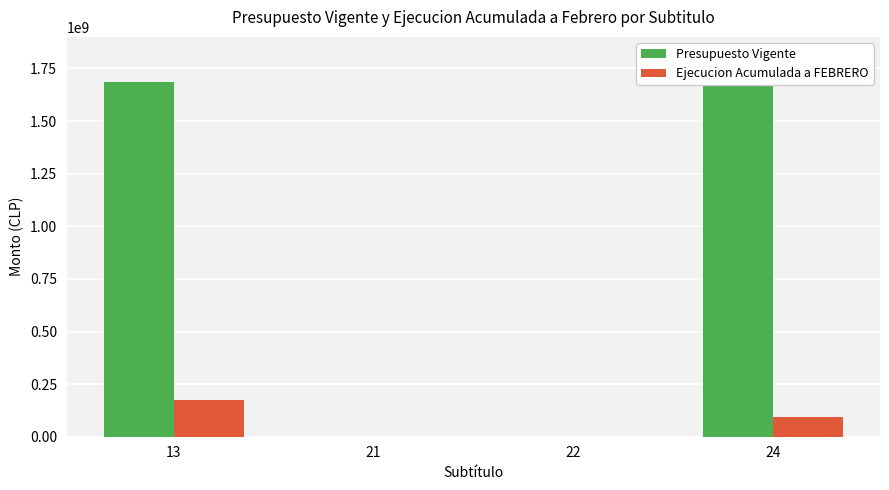

At which category is the sum across all series the highest?

13